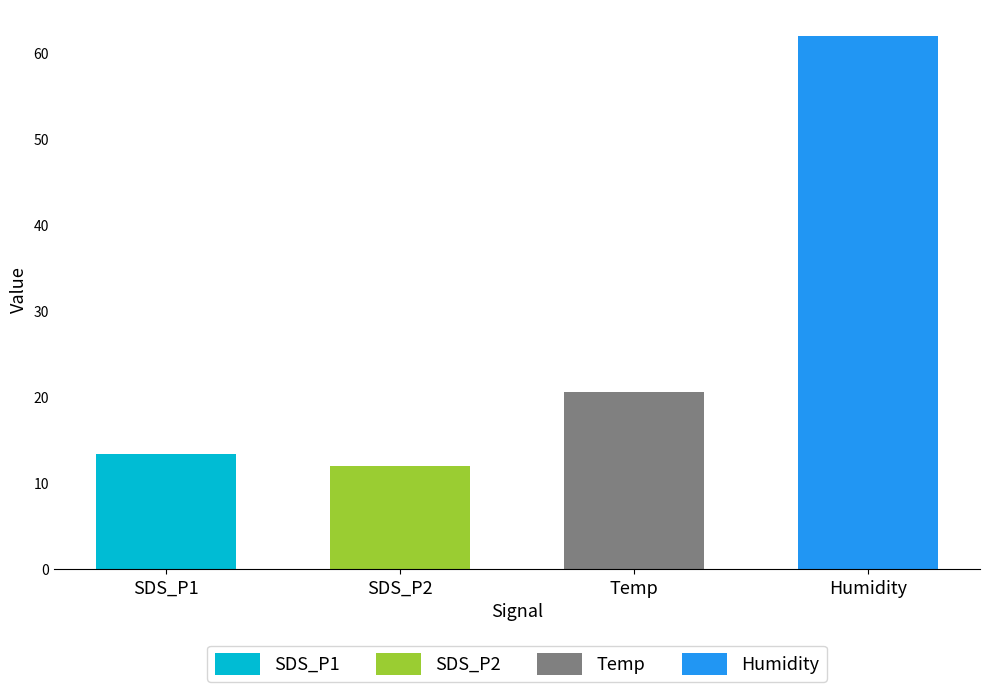

Is the value of Humidity at -50 greater than the value of Temp at -54?

Yes